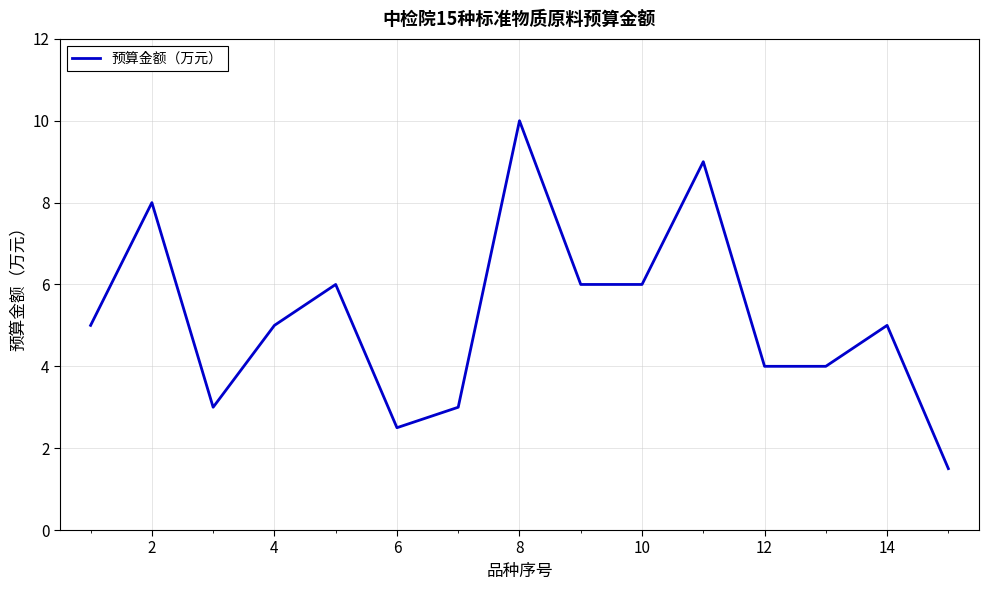

What is the difference between the maximum and minimum values?

8.5